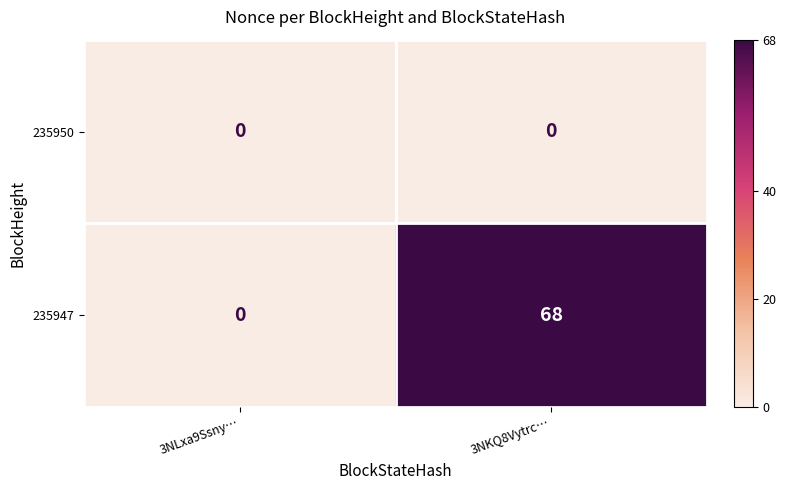

Reading left to right, extract all data points from this chart.

235950: 3NLxa9Ssny…=0	3NKQ8Vytrc…=0
235947: 3NLxa9Ssny…=0	3NKQ8Vytrc…=68